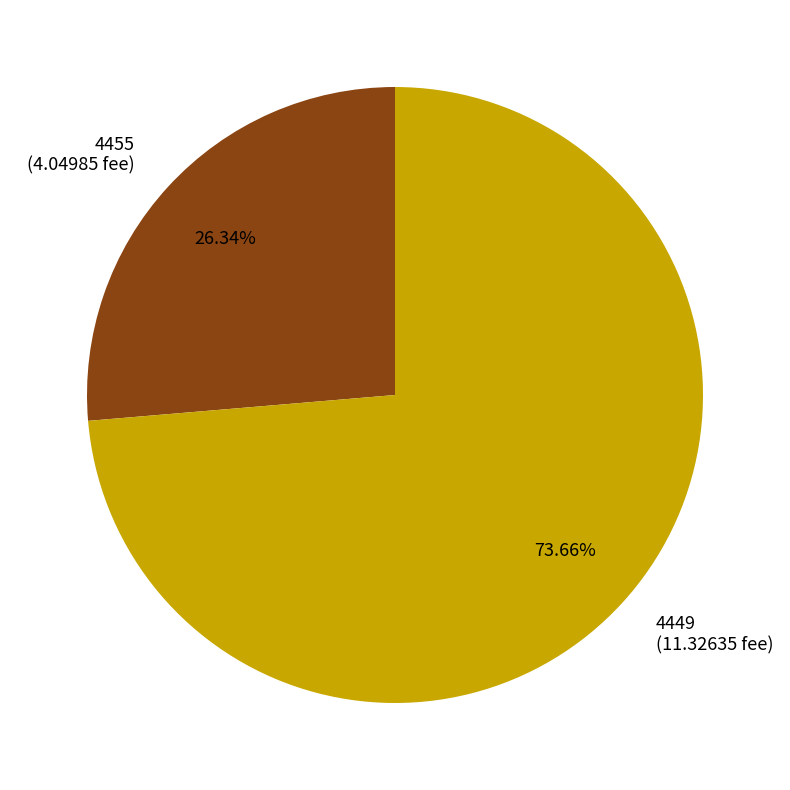

What percentage do 4455 and 4449 together represent?

100.0%